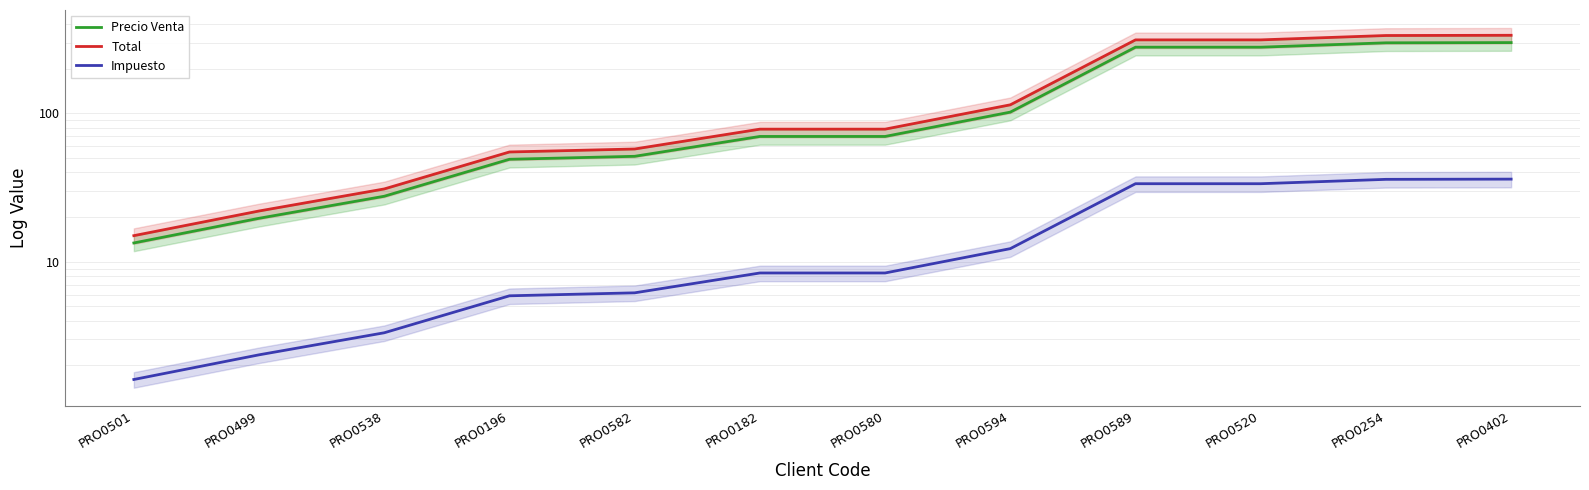

How many distinct data groups are displayed?

3